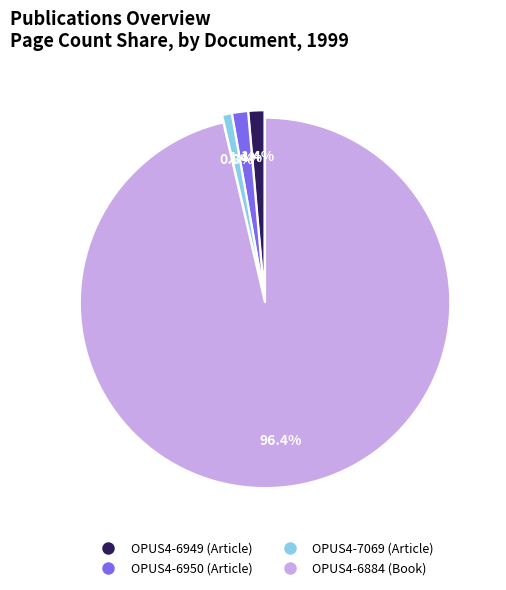

Which category has the smallest portion of the pie?

OPUS4-7069 (Article)